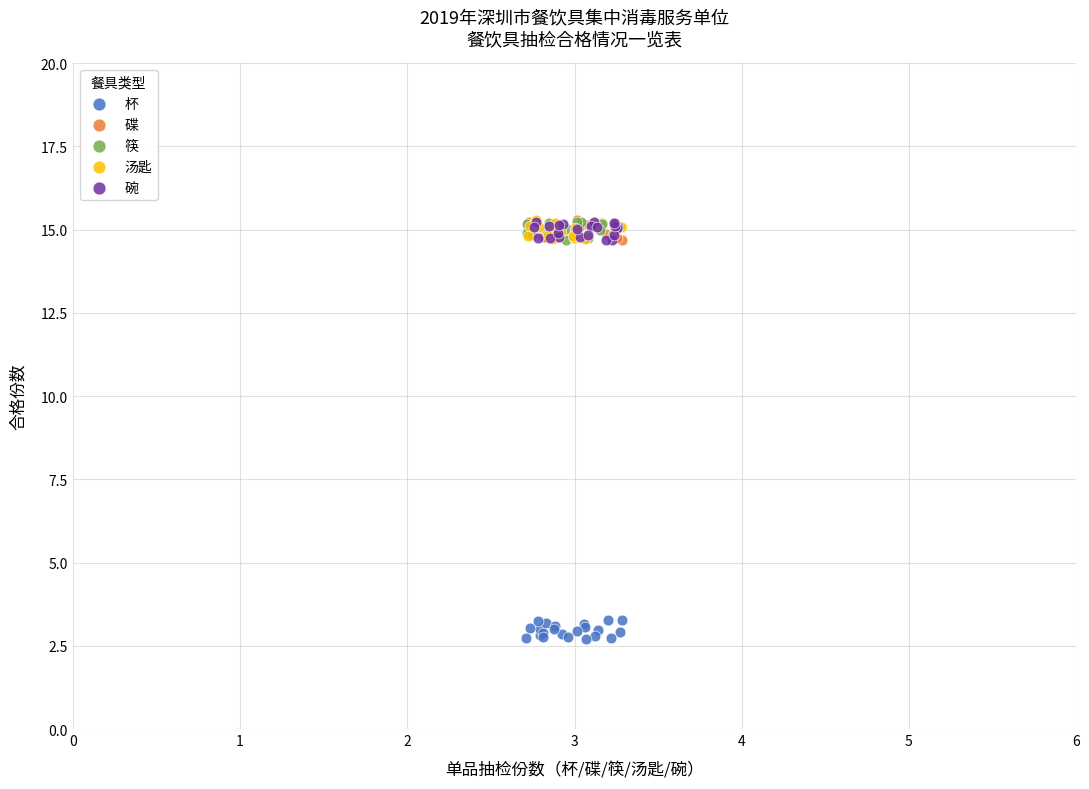

Which series contains the lowest Y value?

杯